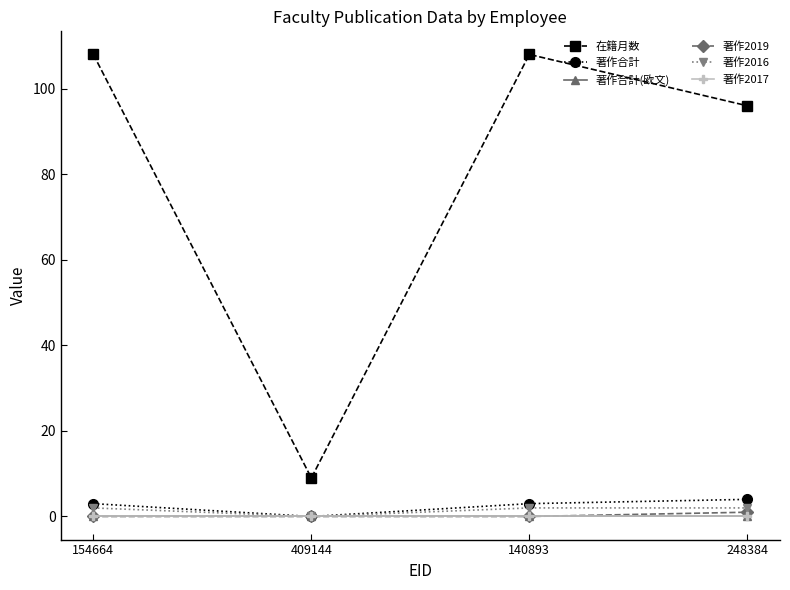

Read the 著作合計 value at 248384.

4